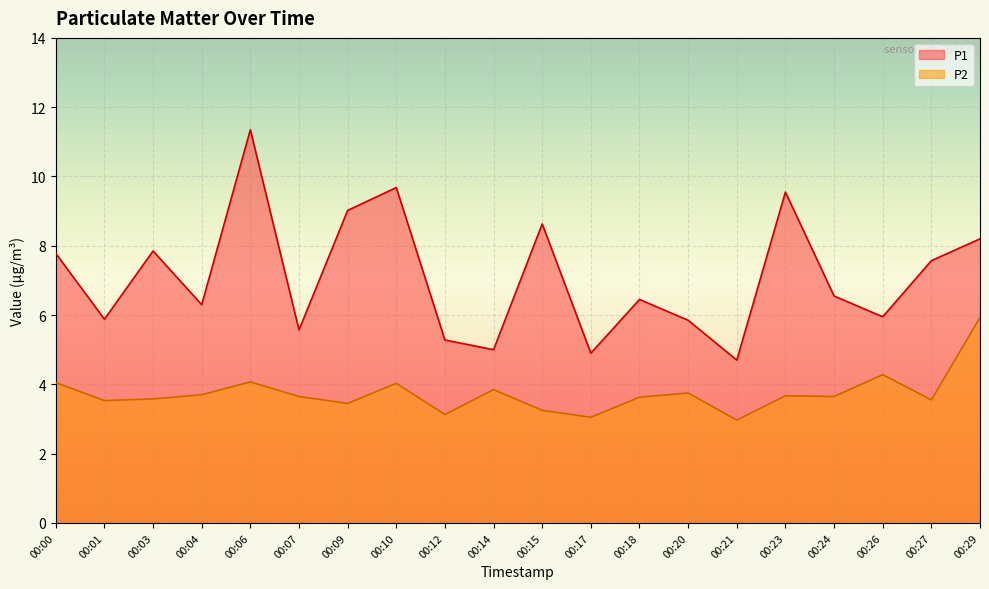

What is the total value across all series at 00:01?

9.4